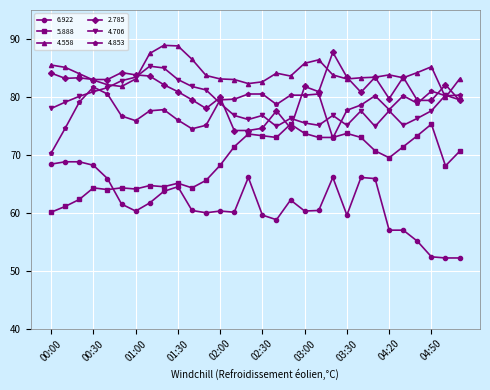

True or false: 6.922 and 4.558 cross at least once.

False